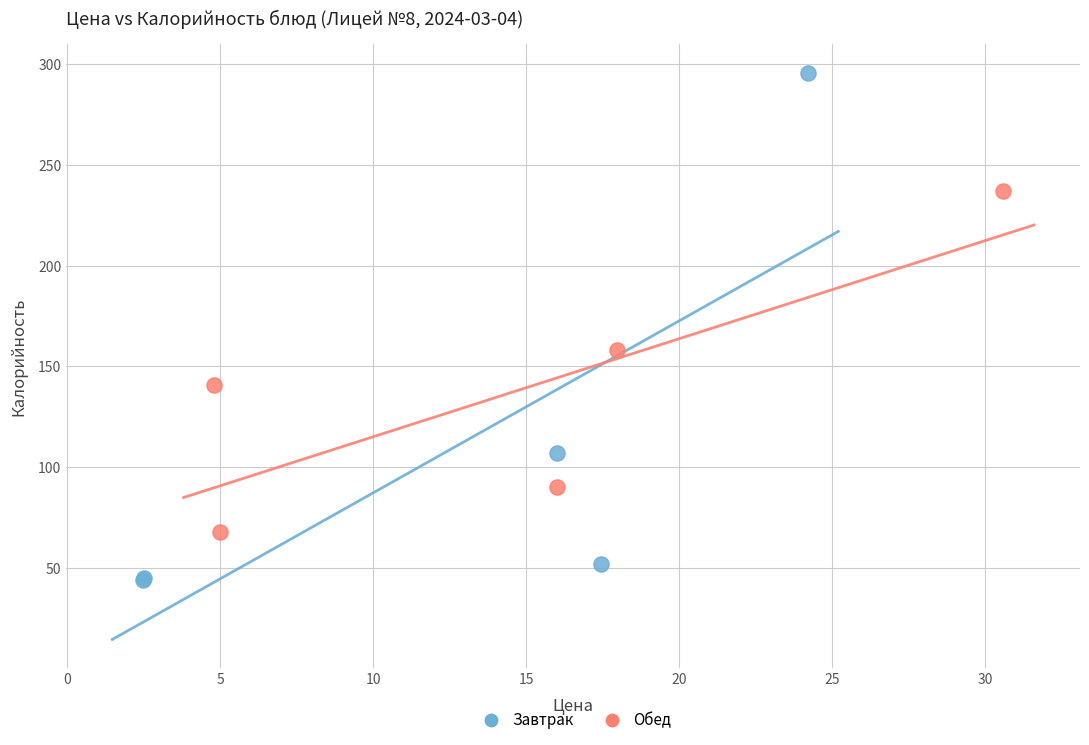

Which series has the widest spread of Y values?

Завтрак